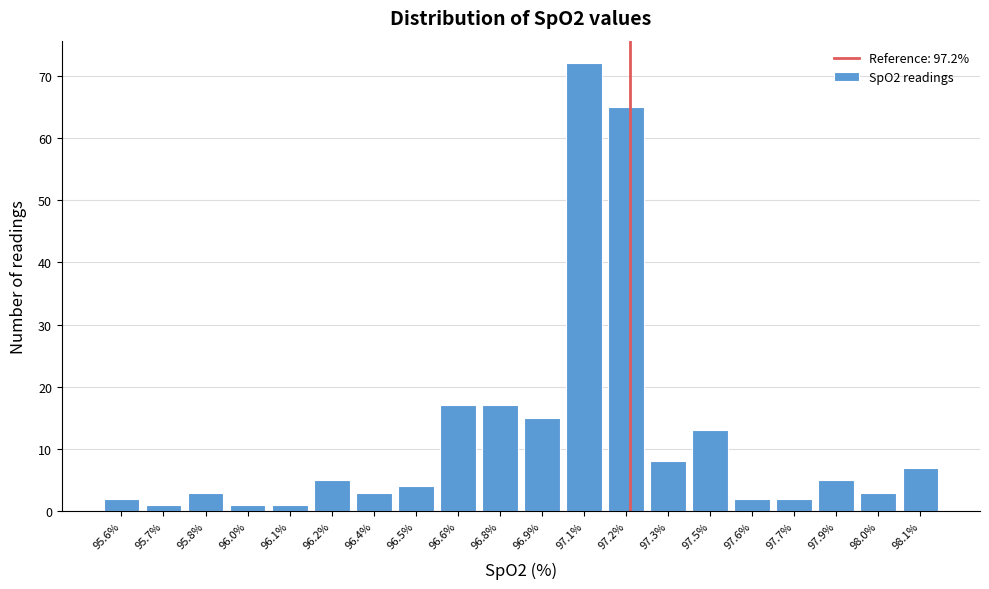

Reading left to right, transcribe all the data shown in this chart.

2	1	3	1	1	5	3	4	17	17	15	72	65	8	13	2	2	5	3	7